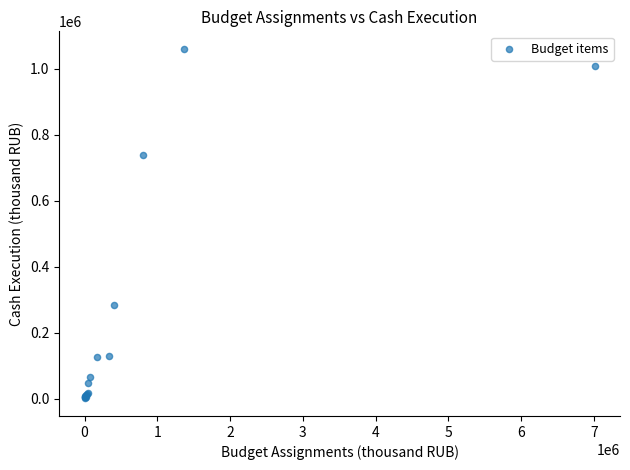

What Y value in the scatter plot is closest to 530449?

738926.0